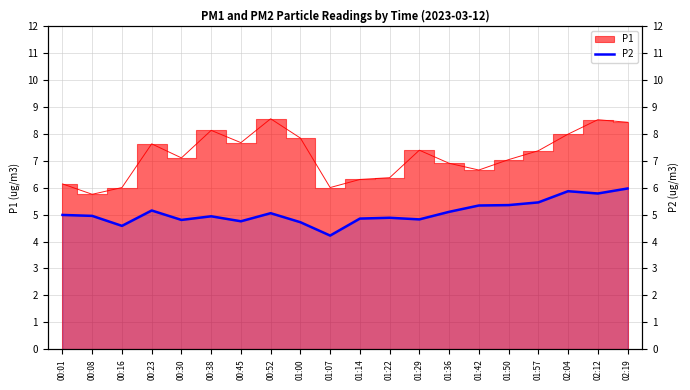

Where is the first local maximum?

00:23